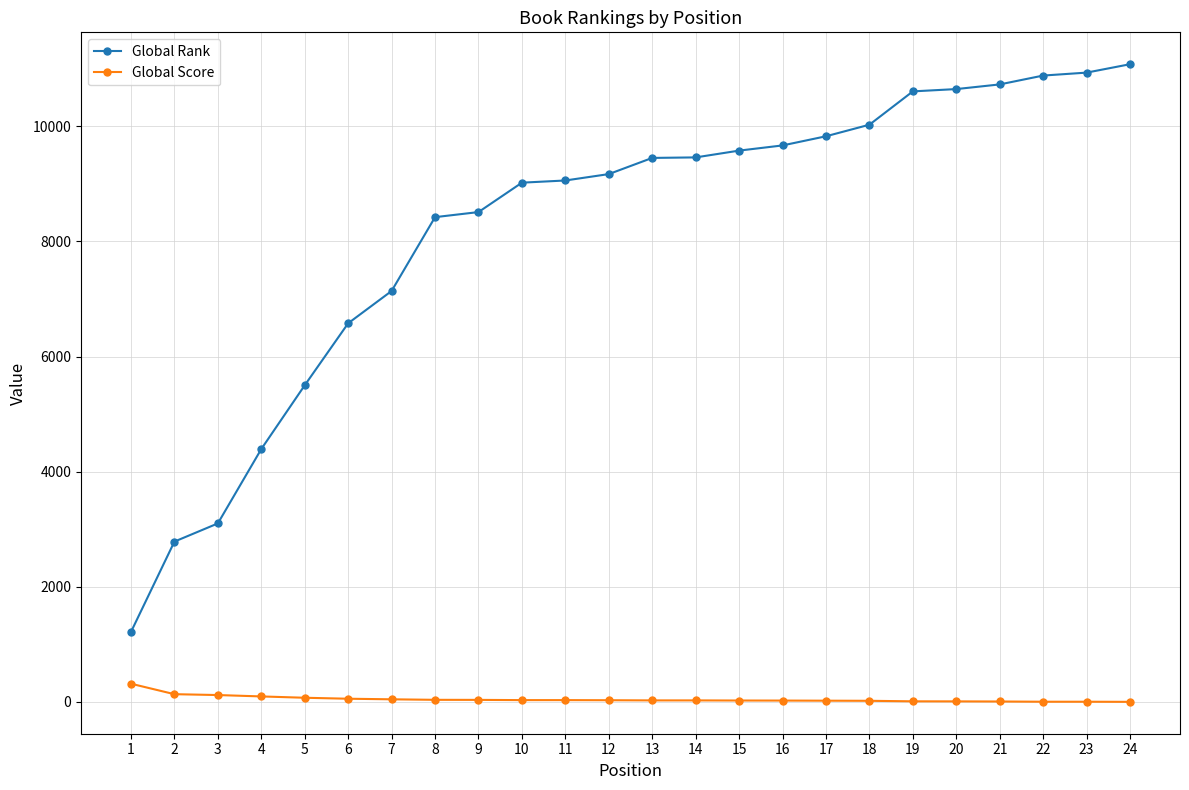

How many categories are shown in the chart?

24